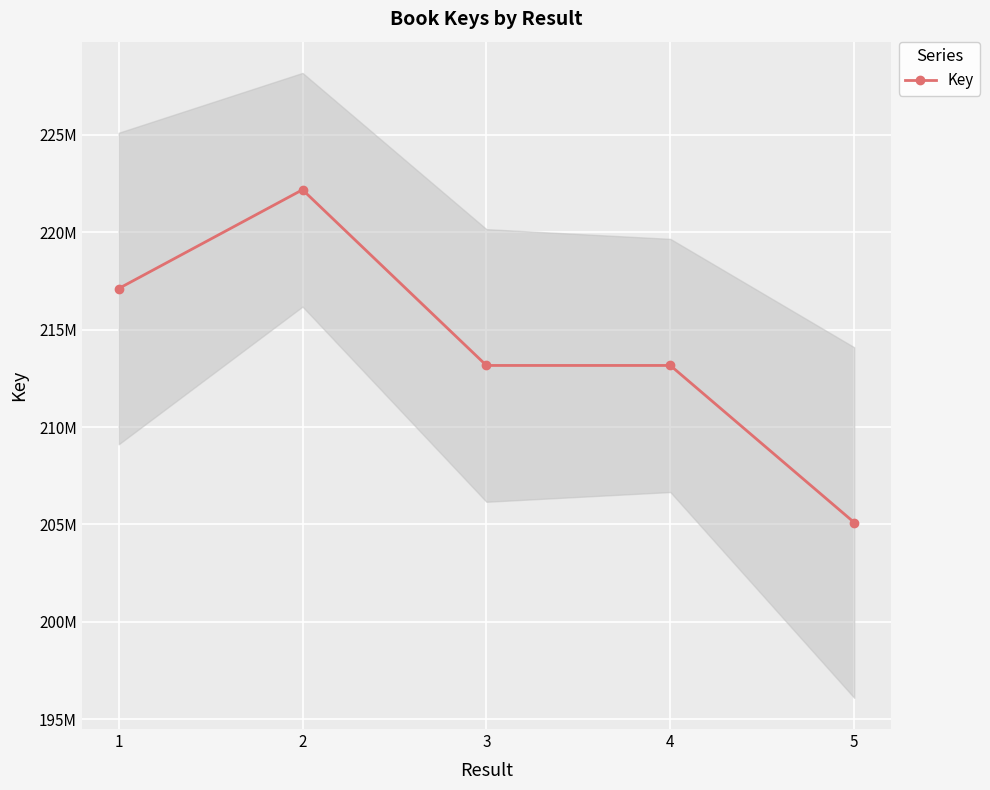

How many points are lower than both their immediate neighbors (excluding endpoints)?

1